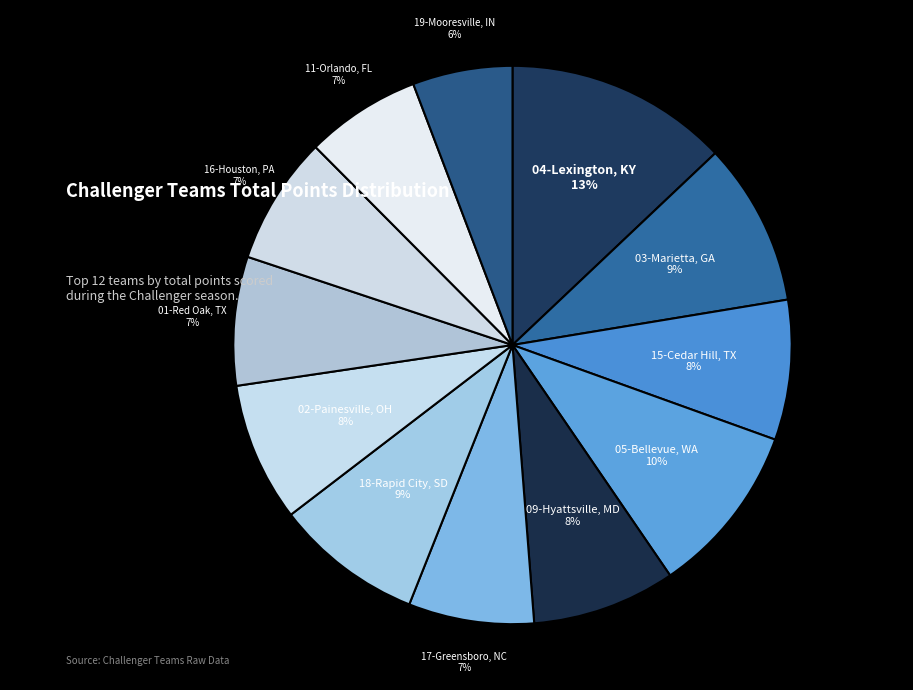

What is the ratio of the value at 01-Red Oak, TX to the value at 05-Bellevue, WA?

0.7